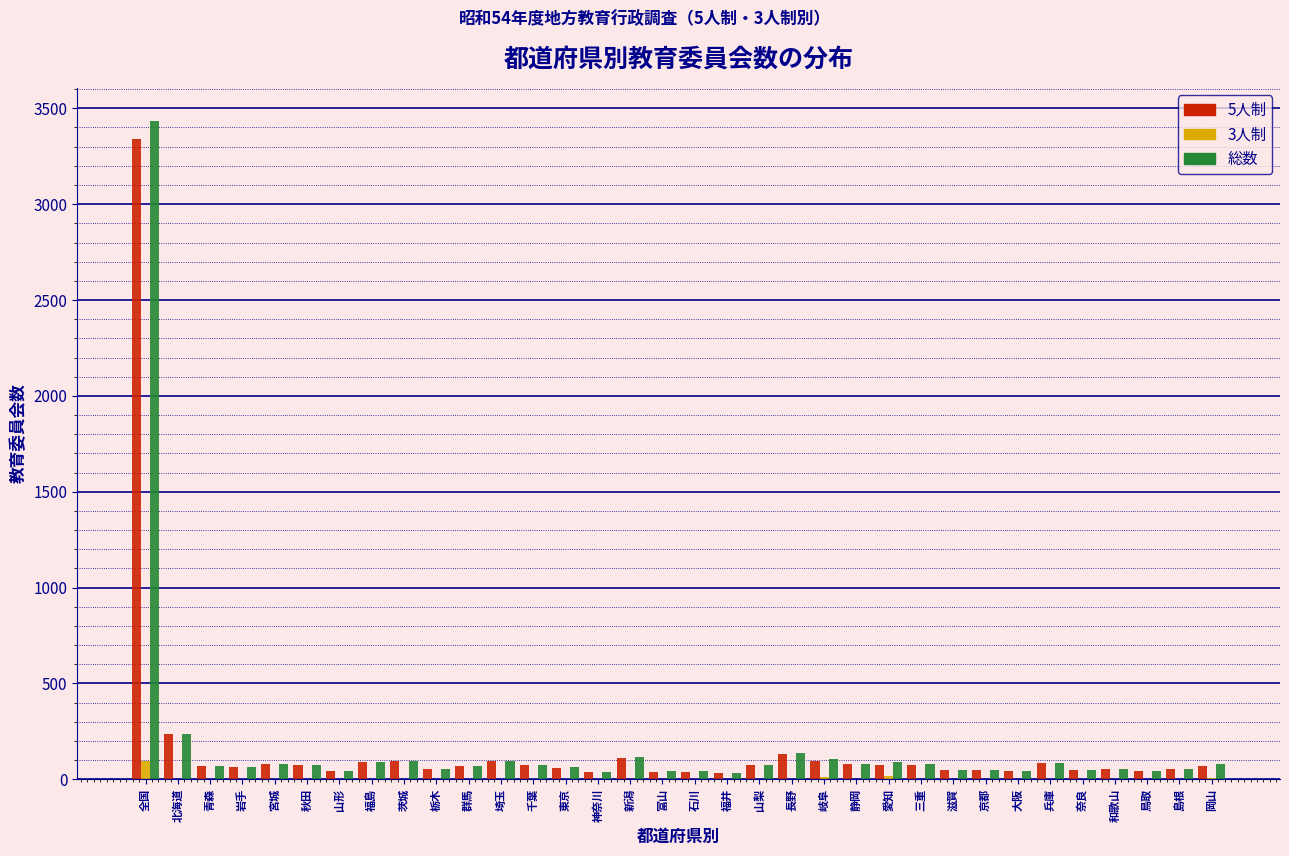

At which category is the sum across all series the highest?

全国